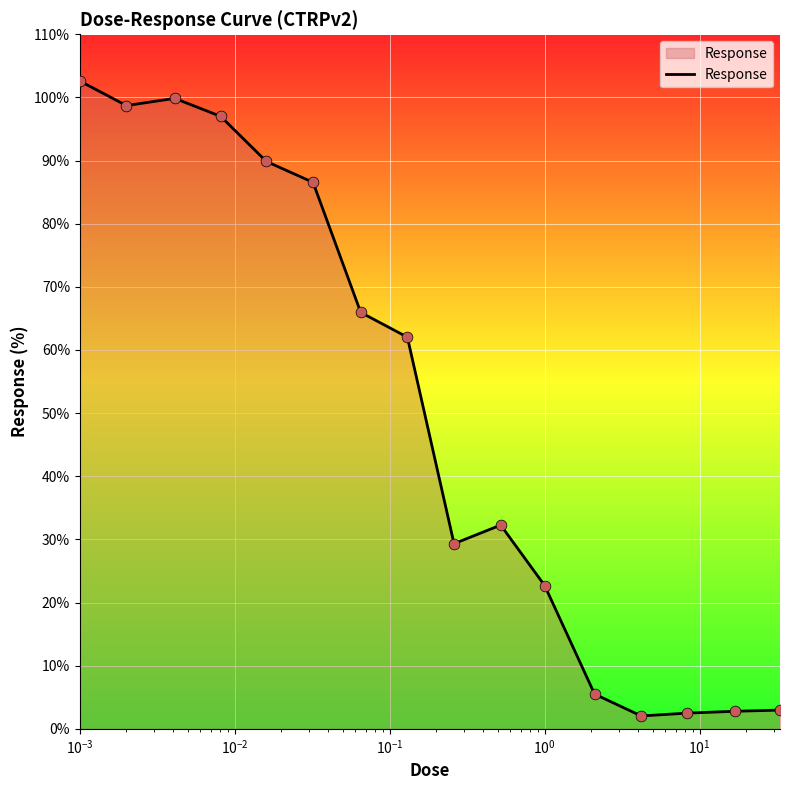

What is the maximum value shown in the chart?

102.6